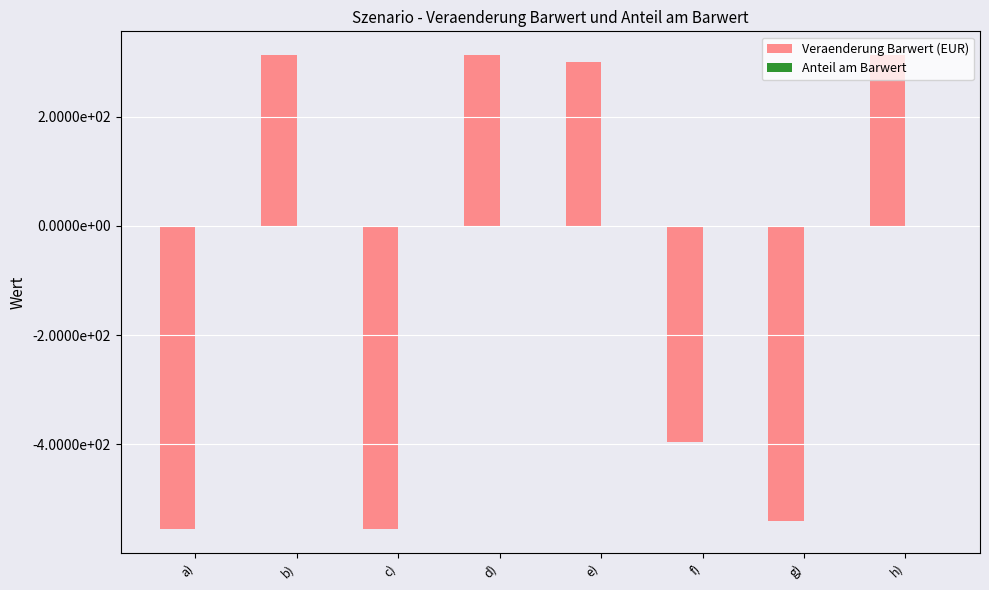

What is the label of the 2nd bar from the right?

g)